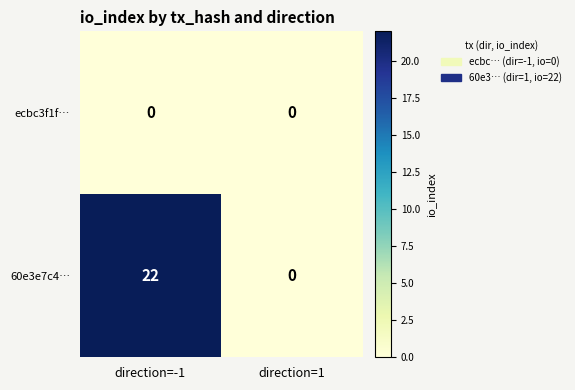

What is the sum of the 60e3e7c4… values at direction=-1 and direction=1?

22